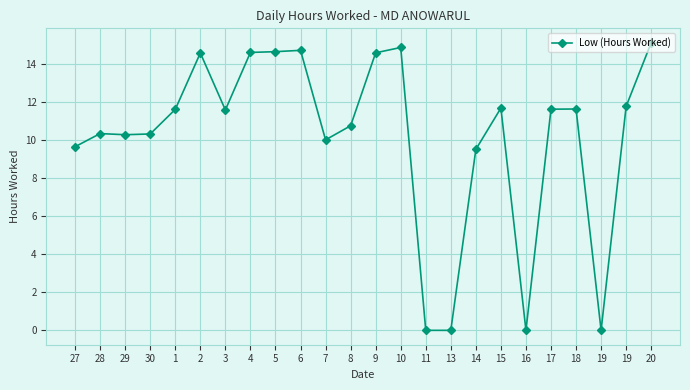

Count the number of categories in the chart.

24